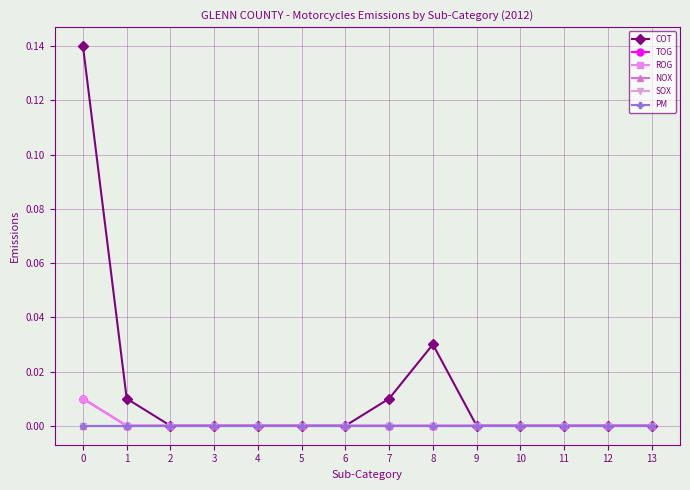

Is it true that COT equals 0.1 at 2?

False